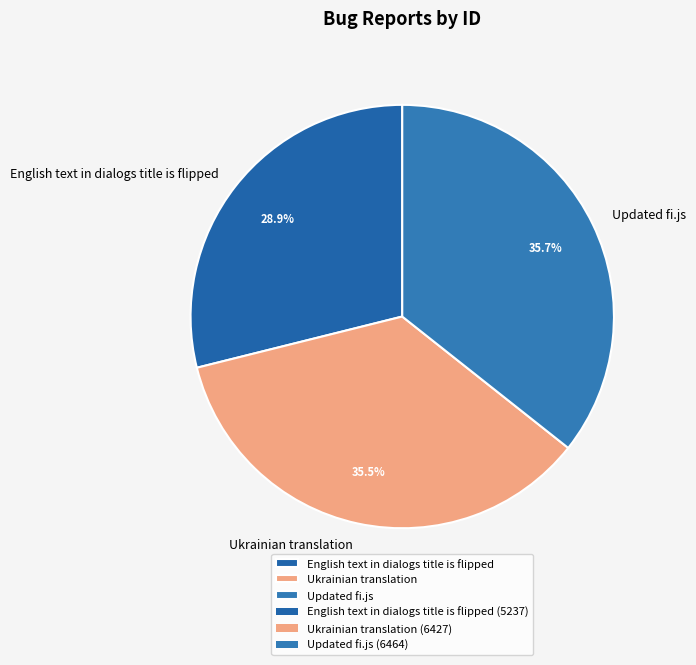

To the nearest percent, what is the average slice percentage?

33%